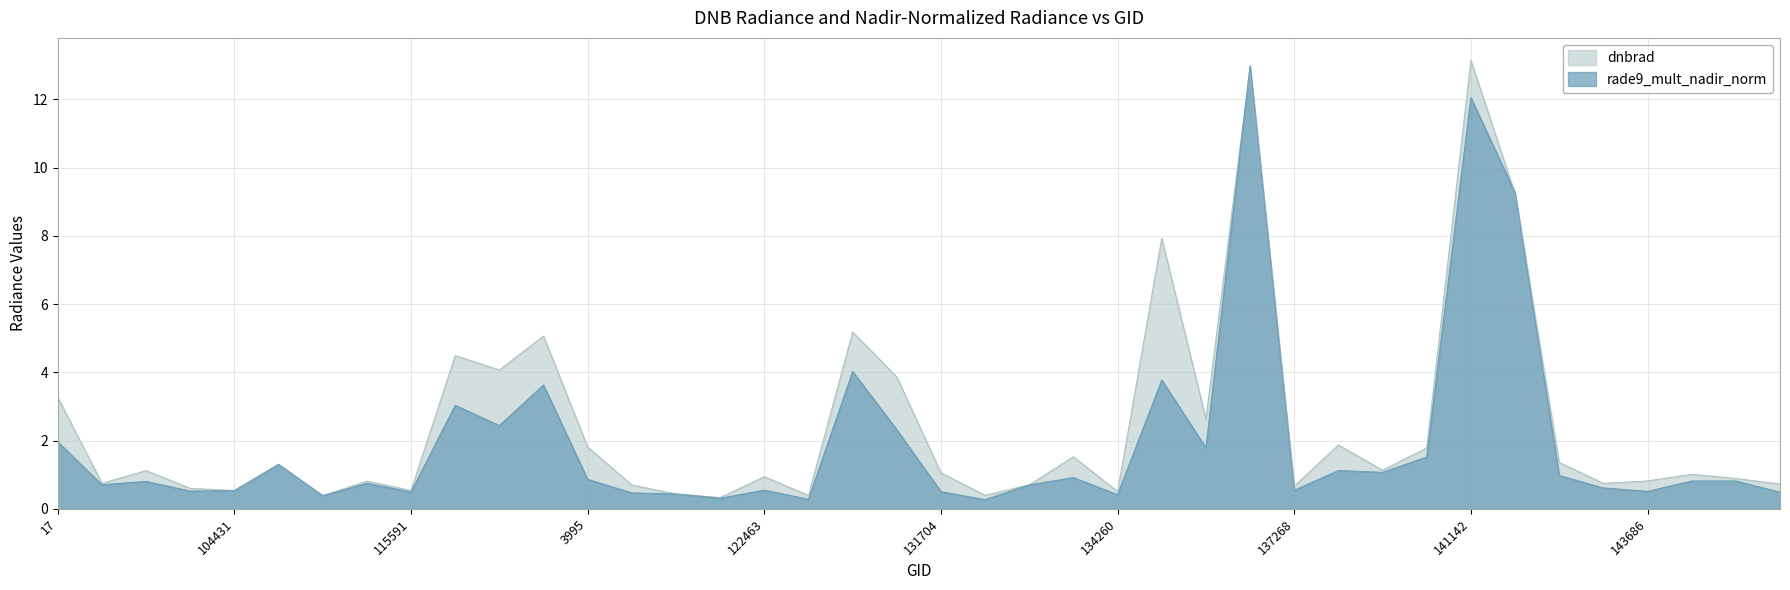

Where do dnbrad and rade9_mult_nadir_norm first cross each other?

104431 and 107081